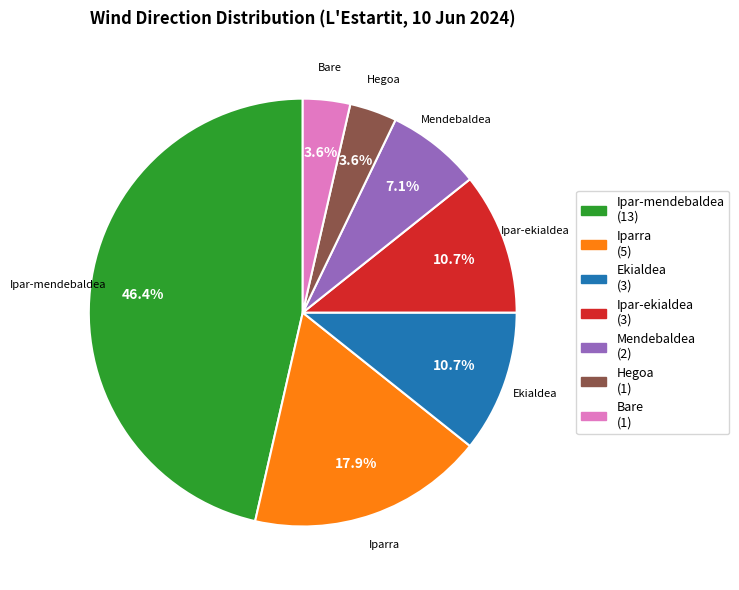

The Ekialdea slice represents 11% of the pie. True or false?

True